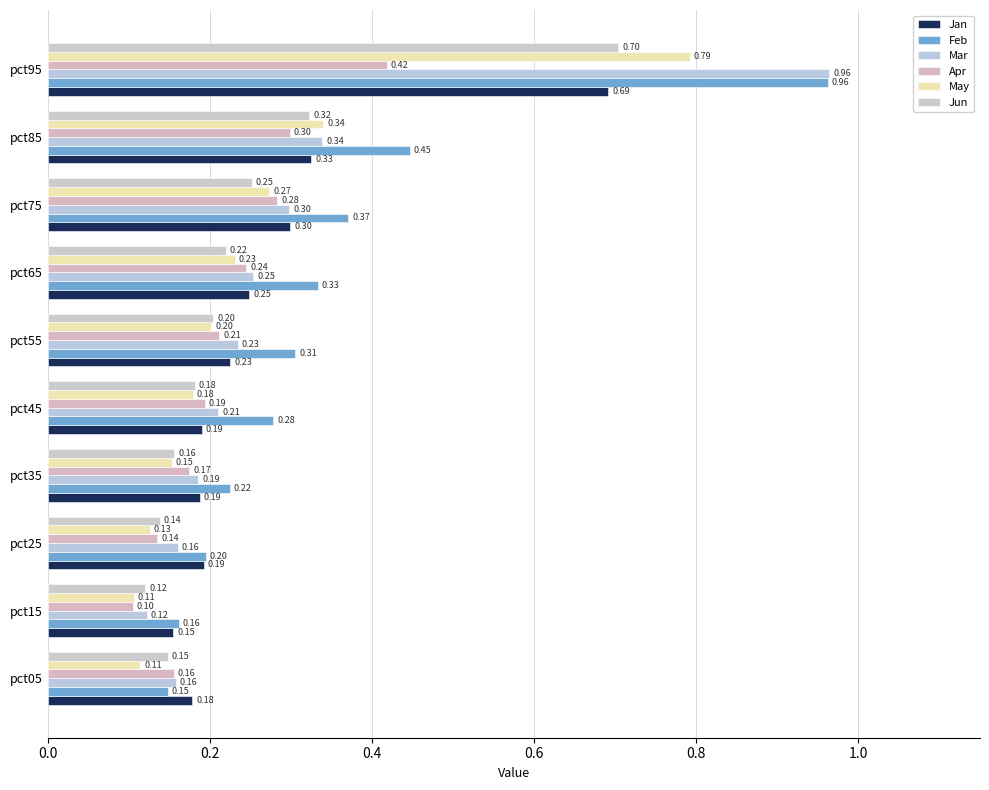

What is the average value of the Jun series?

0.2